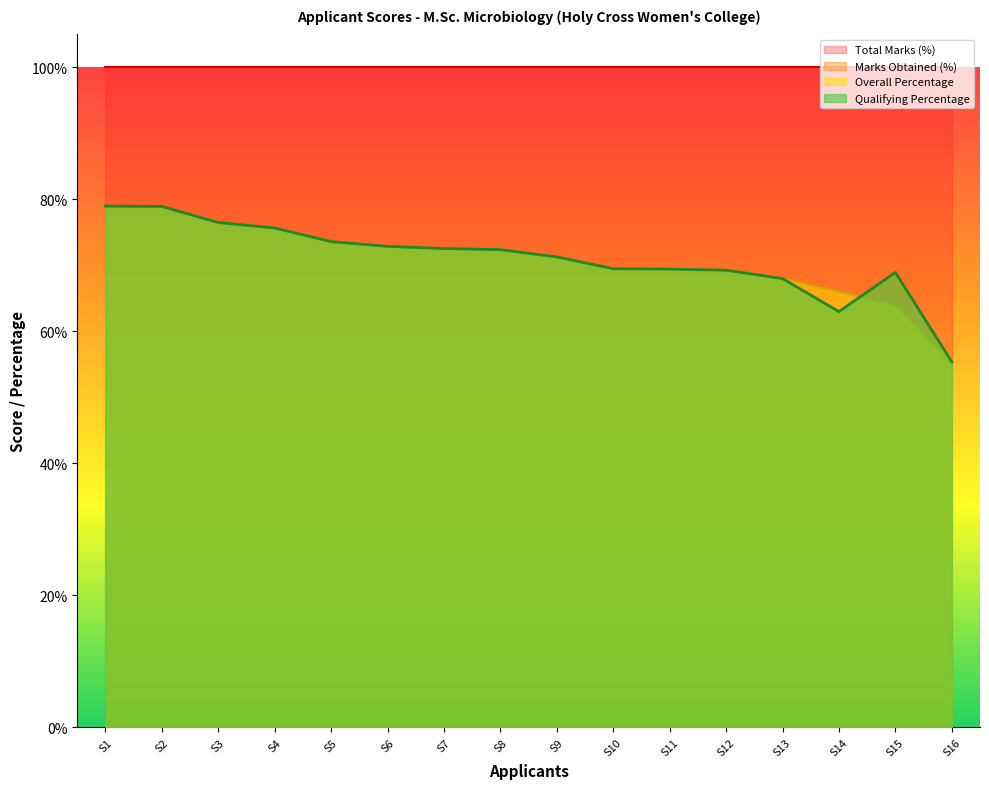

How many times do Percentage of Qualifying and Marks Obtained cross each other?

4